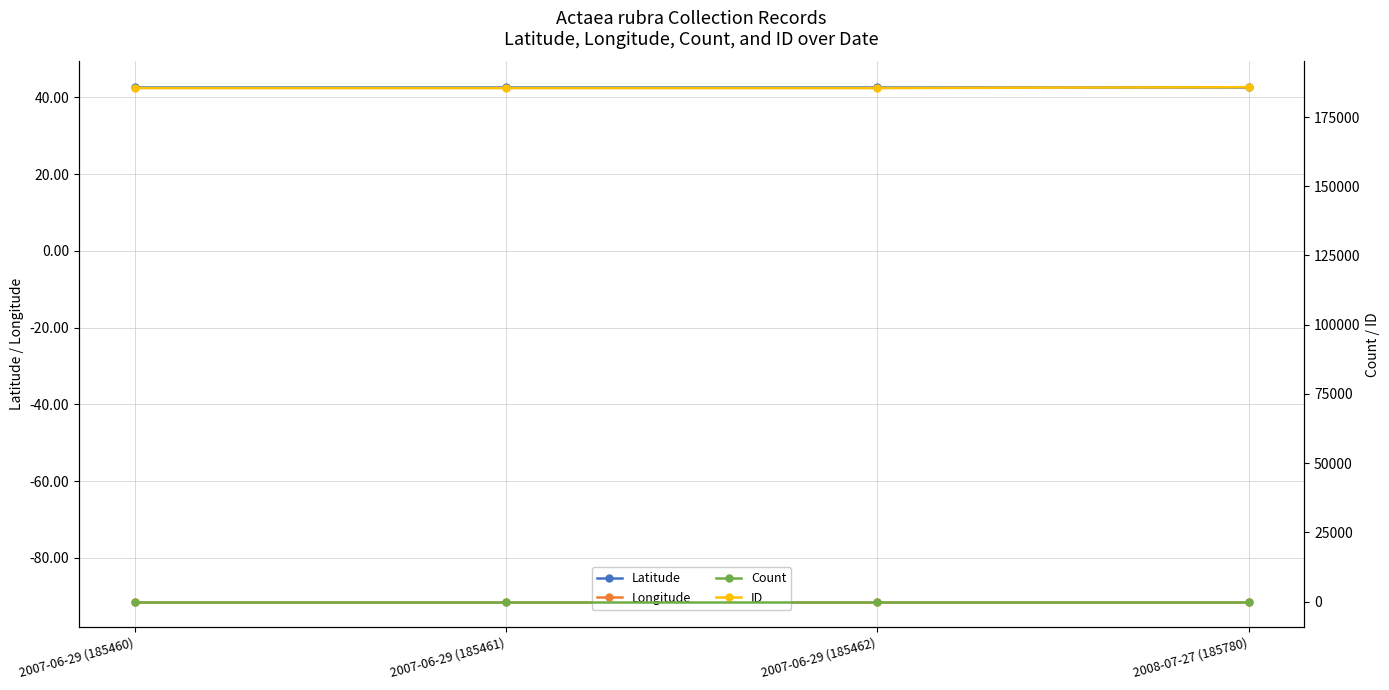

What is the sum of all ID values?

742163.0